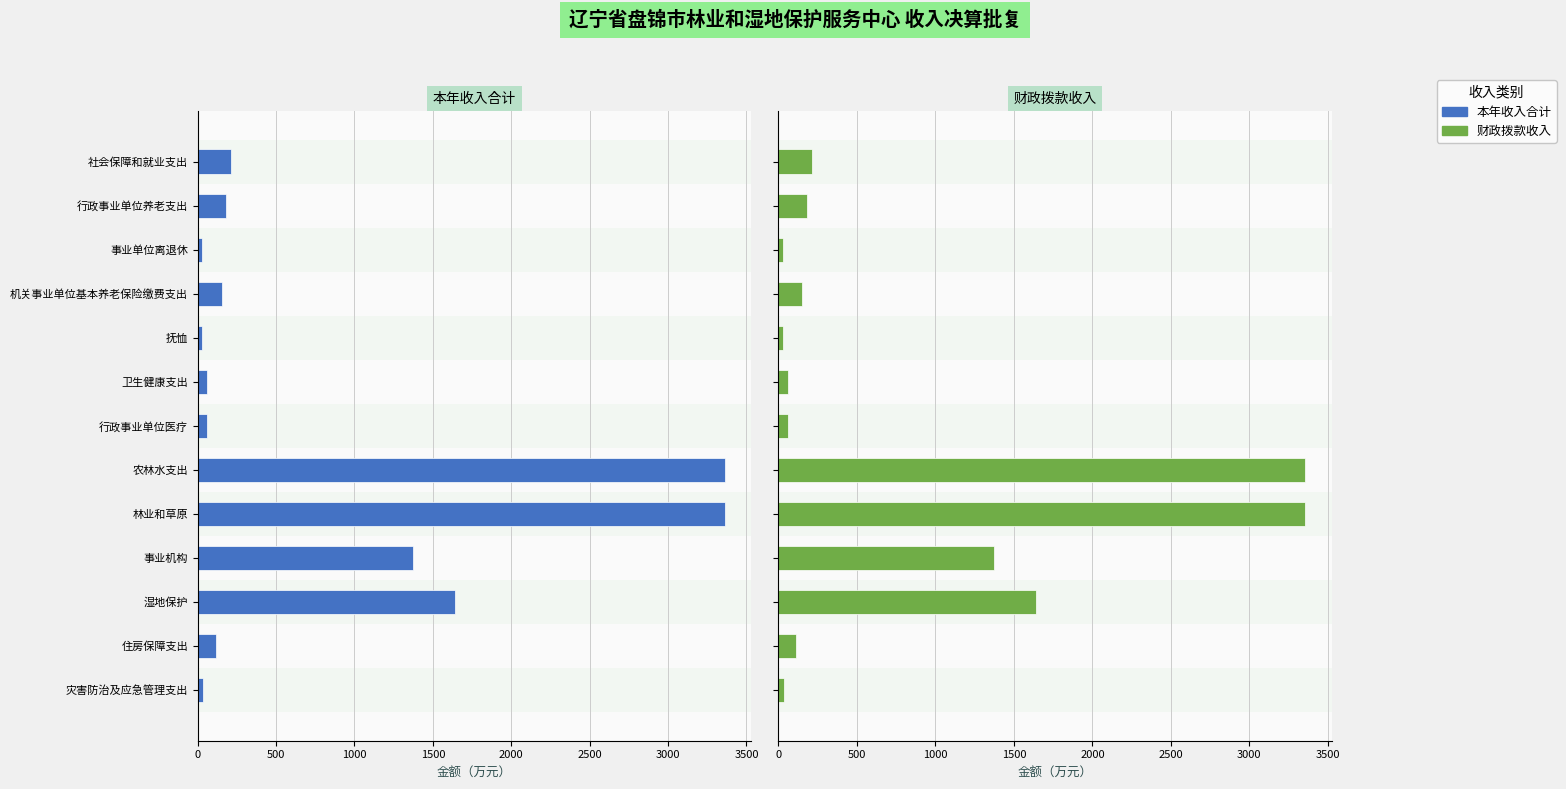

Rank the series by their maximum value, from lowest to highest.

财政拨款收入, 本年收入合计